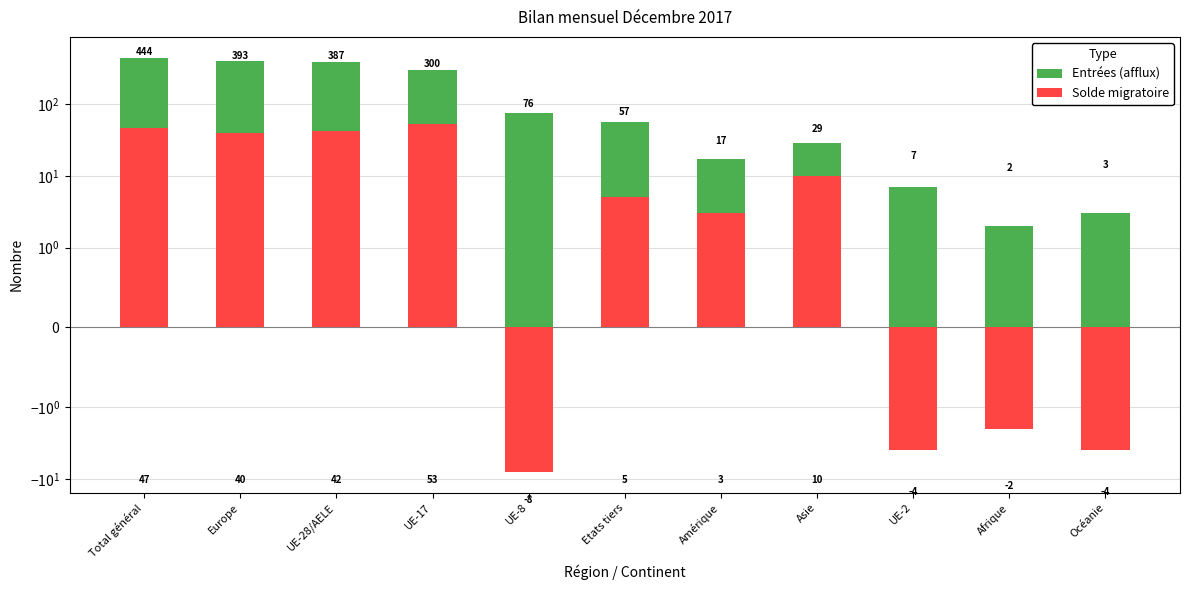

Reading right to left, what are all the values shown in this chart?

Entrées (afflux): 3	2	7	29	17	57	76	300	387	393	444
Solde migratoire: -4	-2	-4	10	3	5	-8	53	42	40	47